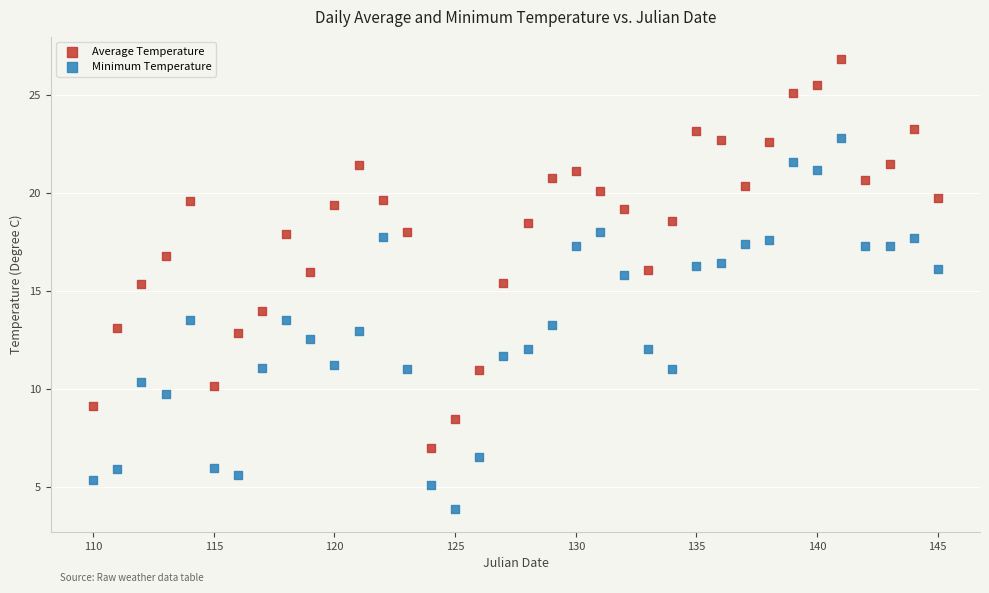

Across all data points, what is the range of Y values (max minus min)?

23.0